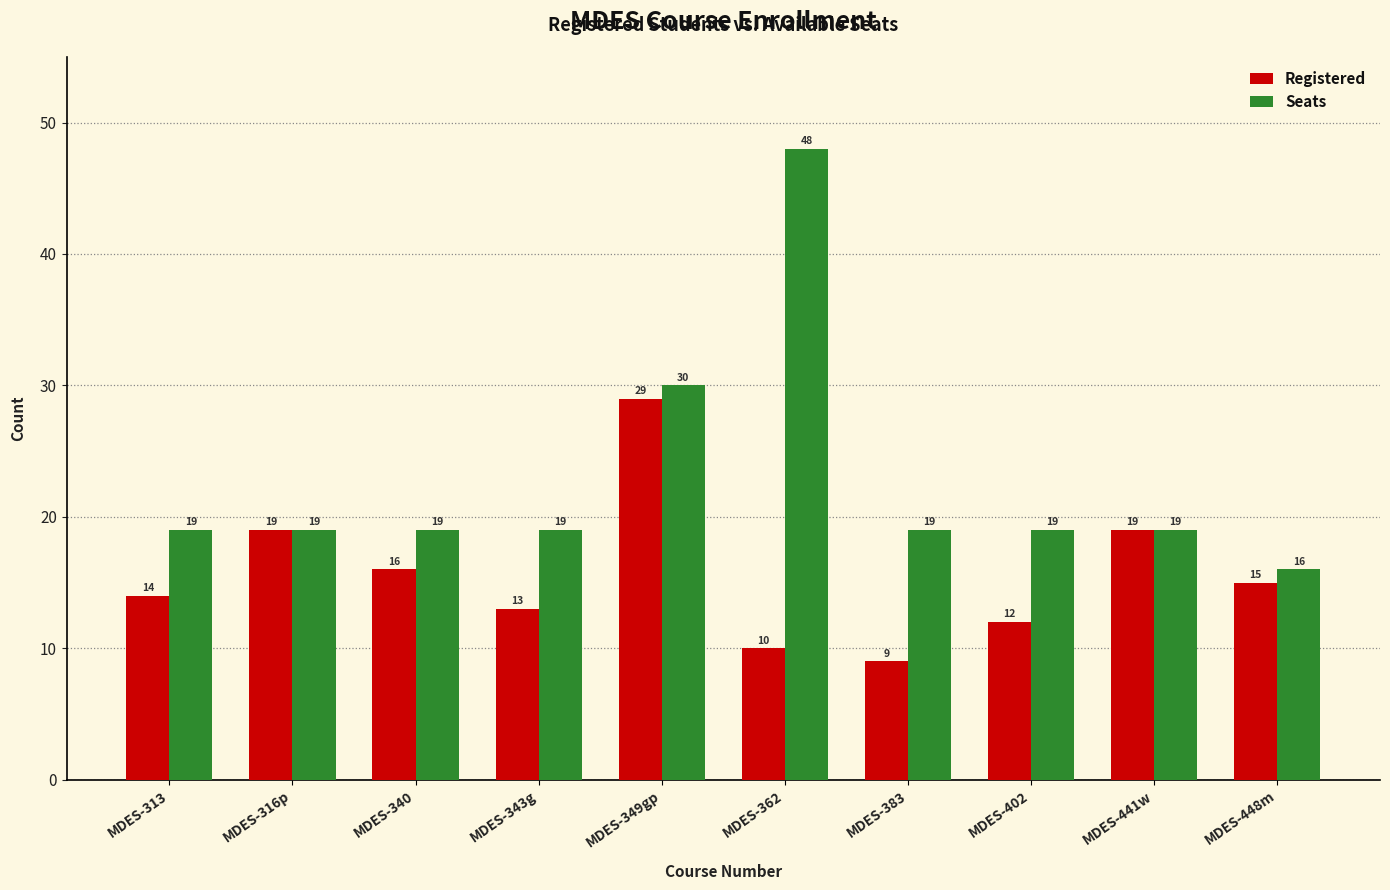

What is the minimum value shown in the chart?

9